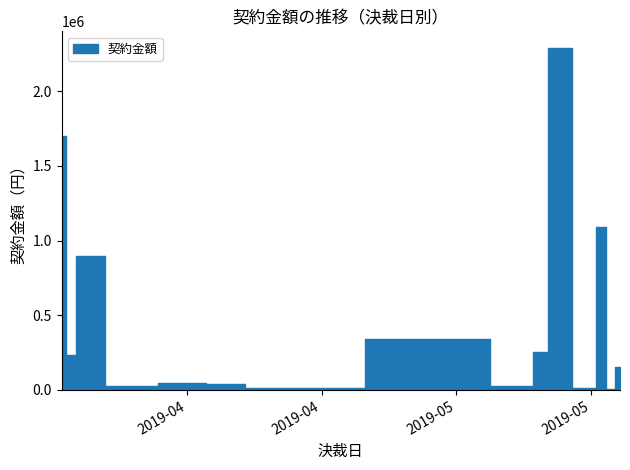

List the labels in order of value, largest first.

2019-04-03, 2019-05-24, 2019-04-05, 2019-05-24, 2019-05-24, 2019-05-29, 2019-05-29, 2019-05-14, 2019-05-23, 2019-05-29, 2019-05-31, 2019-04-03, 2019-04-03, 2019-05-14, 2019-05-29, 2019-04-17, 2019-04-04, 2019-04-04, 2019-04-04, 2019-05-23, 2019-04-16, 2019-04-19, 2019-05-29, 2019-04-04, 2019-04-10, 2019-04-04, 2019-04-04, 2019-04-04, 2019-05-14, 2019-04-03, 2019-04-05, 2019-05-21, 2019-04-03, 2019-05-21, 2019-04-25, 2019-05-28, 2019-05-30, 2019-04-04, 2019-05-14, 2019-04-16